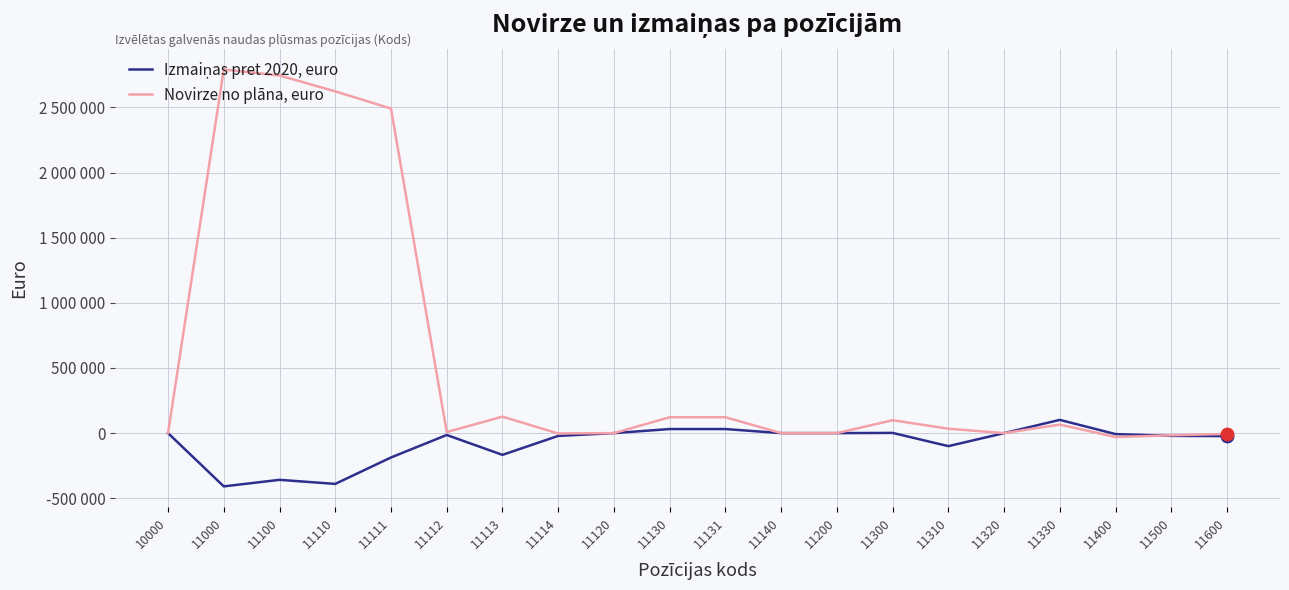

Is this an area chart (filled region under the line)?

No